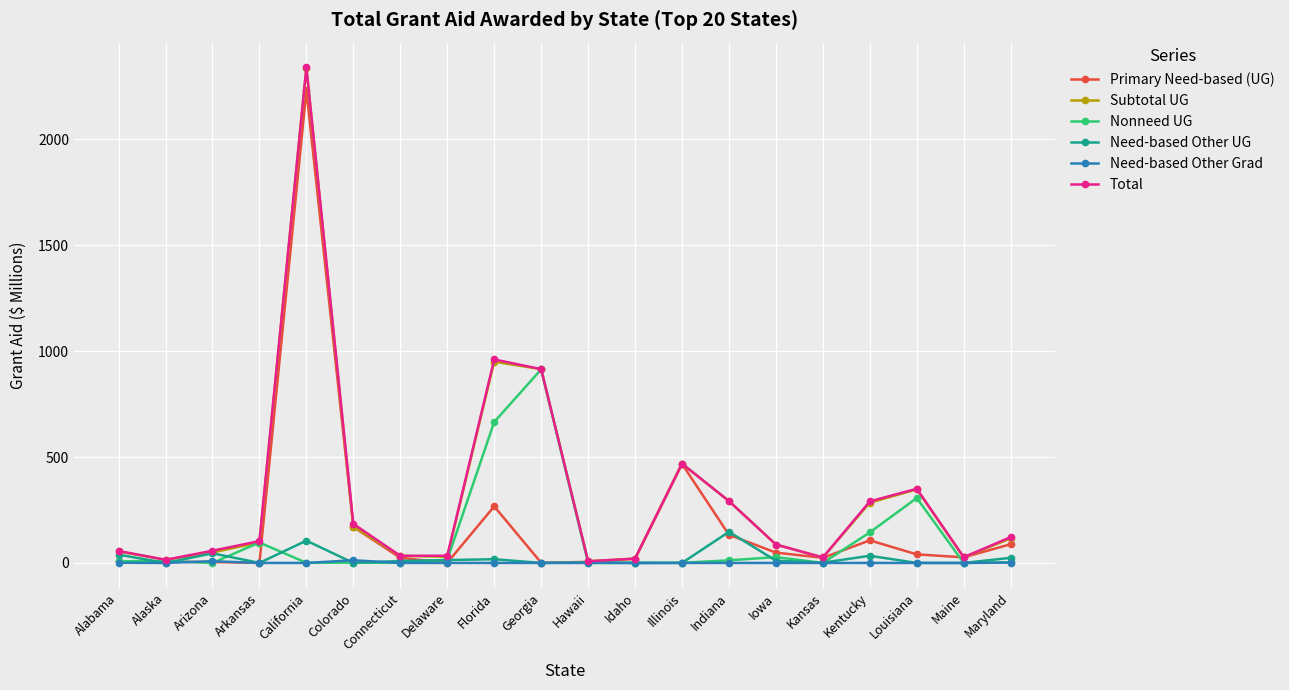

What is the label of the 7th point from the right?

Indiana